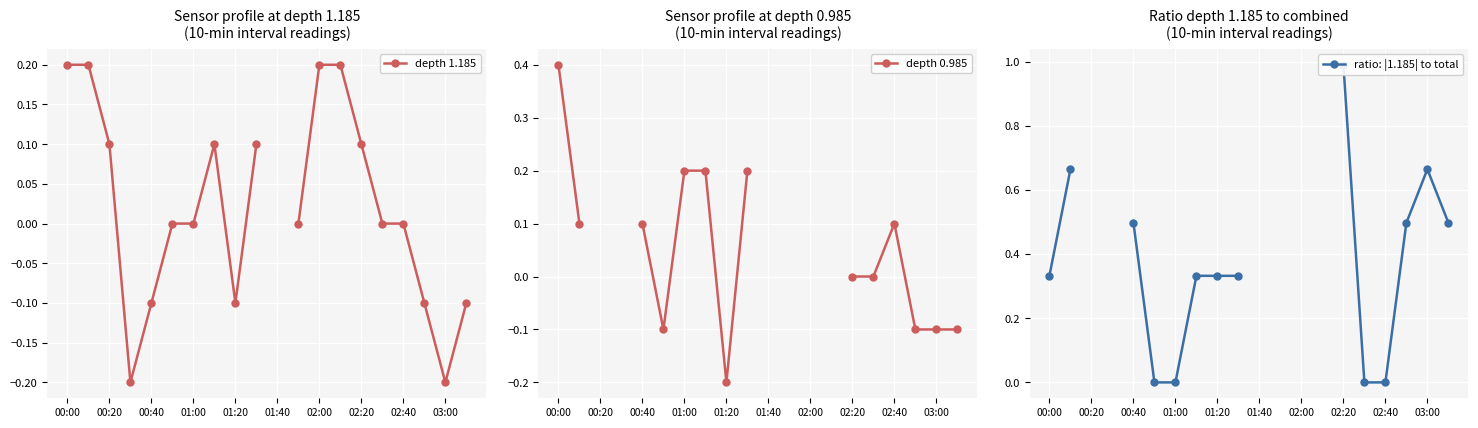

Is the value of ratio: |1.185| to total at 02:20 greater than the value of depth 1.185 at 00:40?

Yes